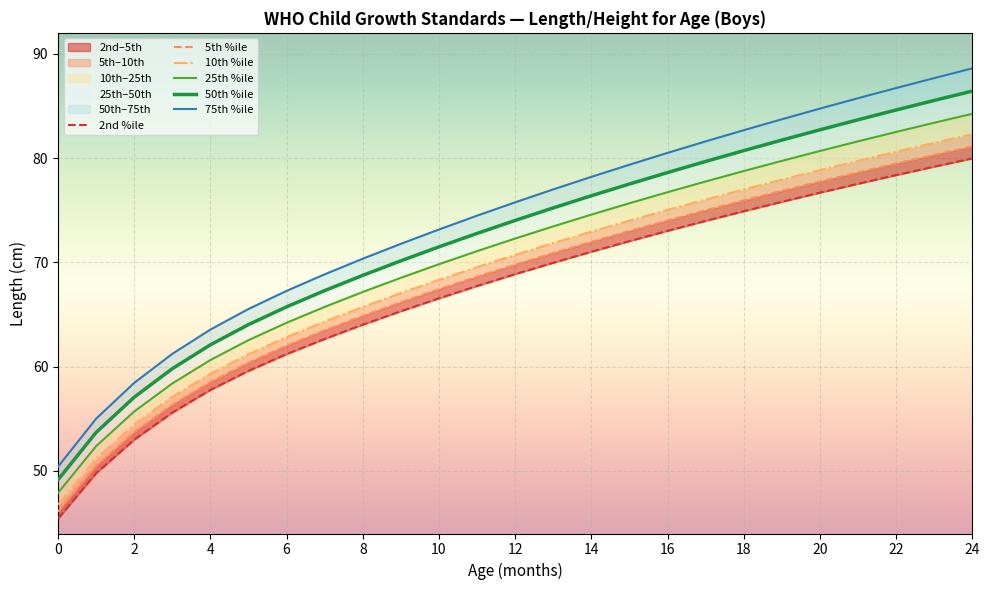

What is the greatest value displayed?

88.6